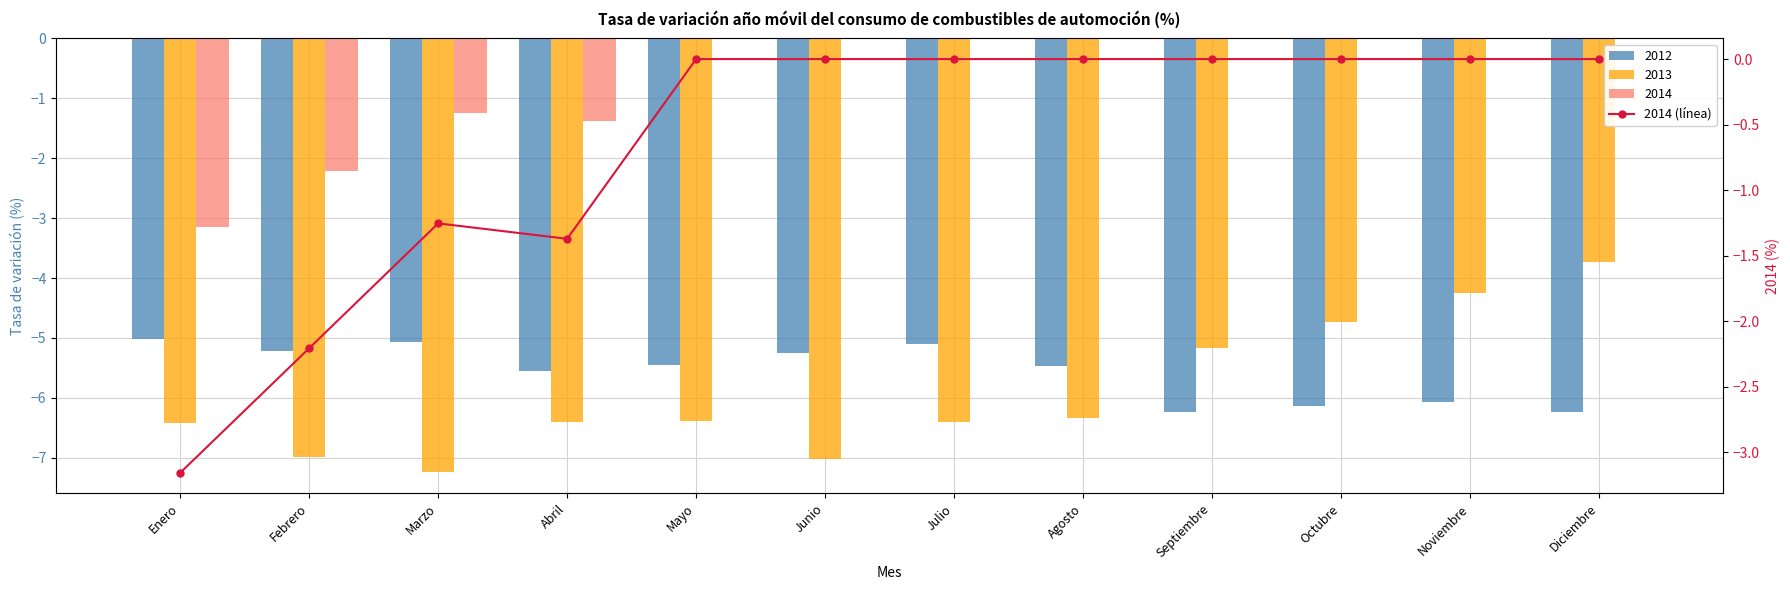

At which label is the value closest to -1?

Marzo